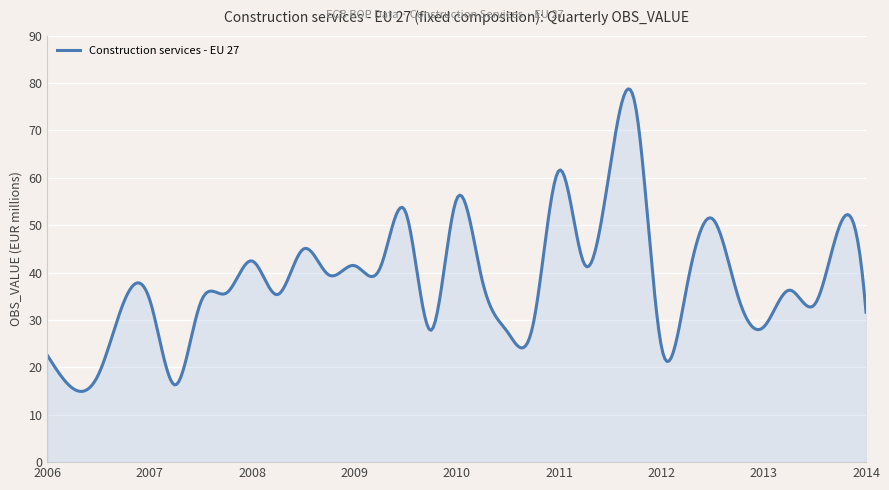

What is the smallest value displayed?

14.9